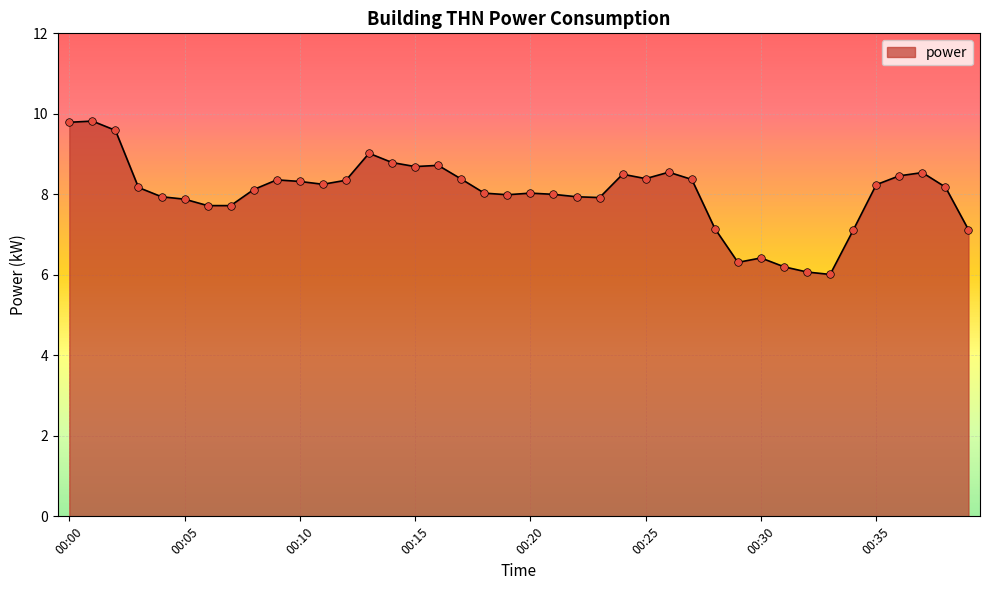

What is the difference between the maximum and minimum values?

3.8